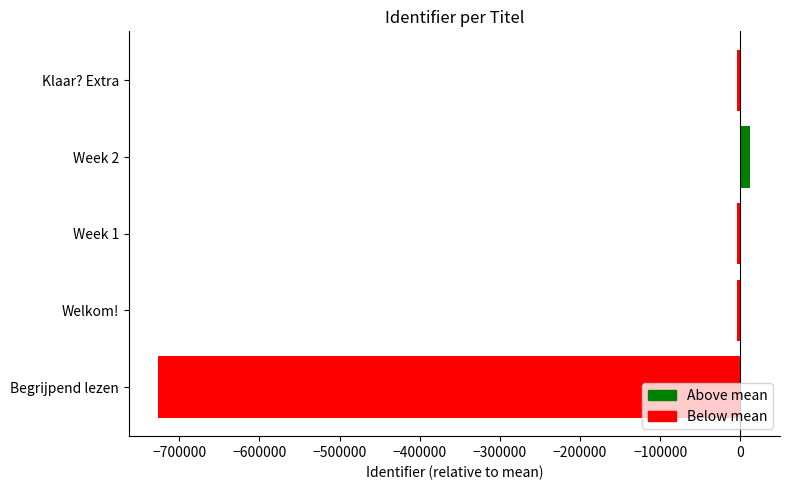

What is the average value?

-145245